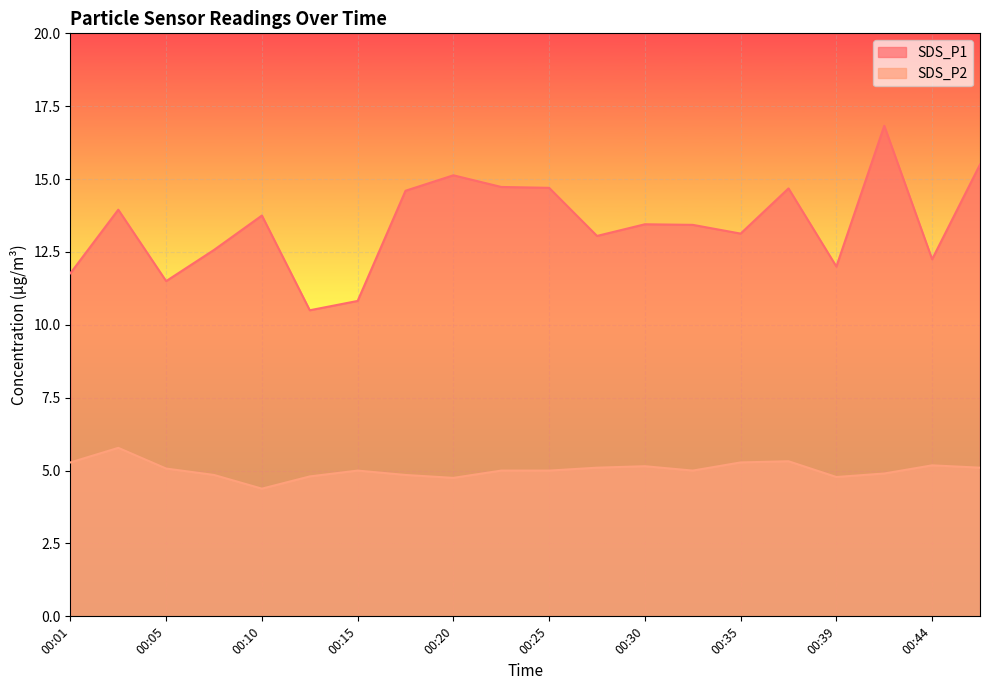

At how many categories does at least one series exceed 16?

1